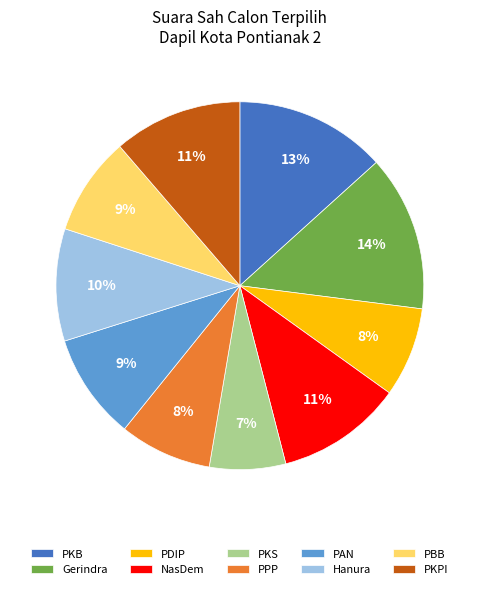

Is PKS the majority of the pie?

No